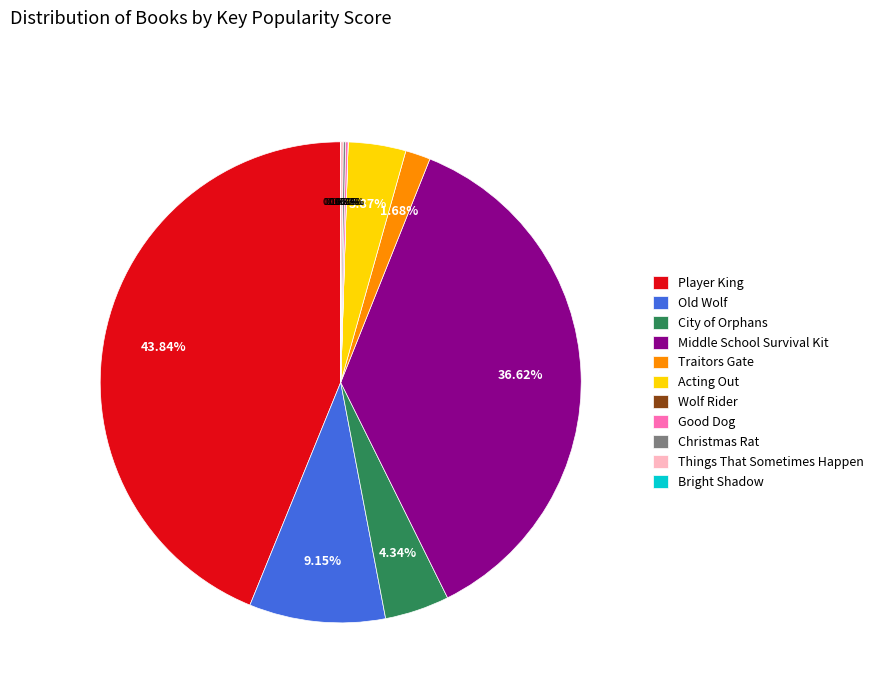

What is the ratio of the value at Old Wolf to the value at Traitors Gate?

5.5